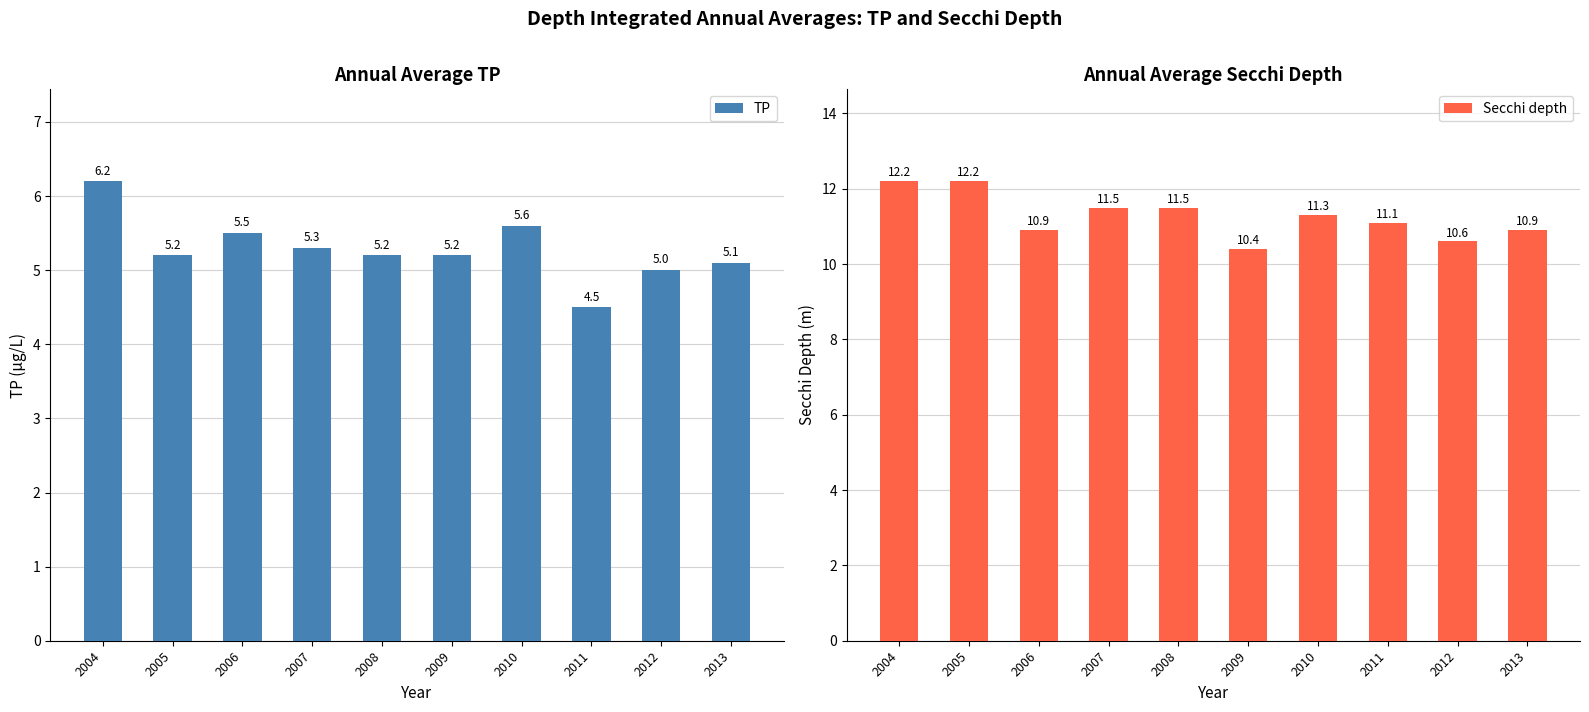

What is the total value across all series at 2008?

16.7